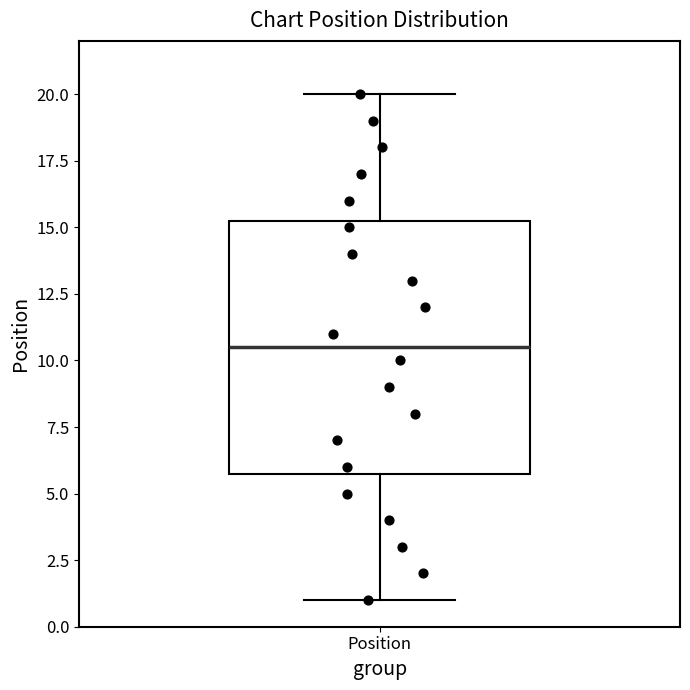

Where is the upper edge of the box for Position on the y-axis? The values are not printed on the chart, so give them approximately, as read against the axis.

15.5